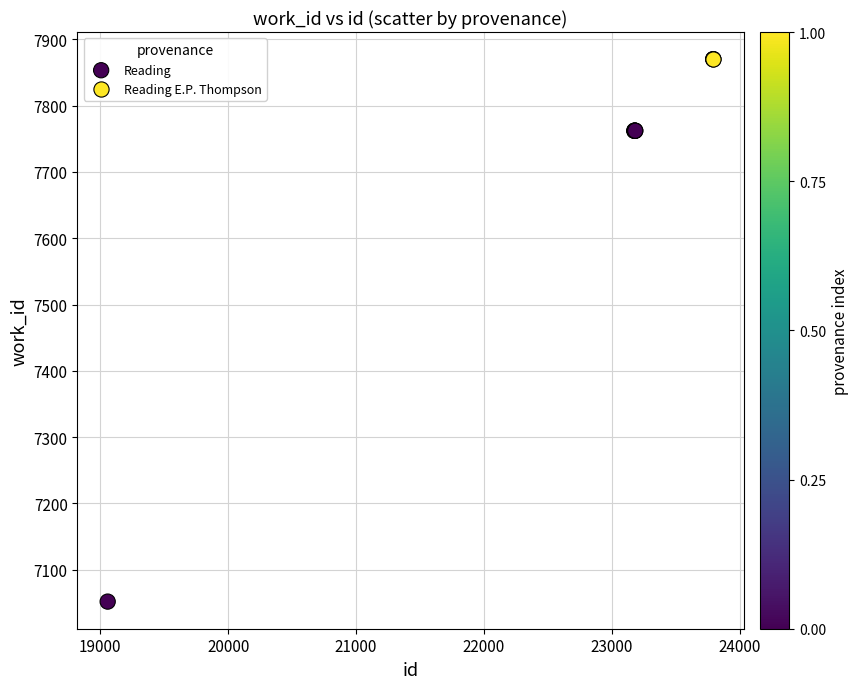

What are all the series names shown in the legend?

Reading, Reading E.P. Thompson